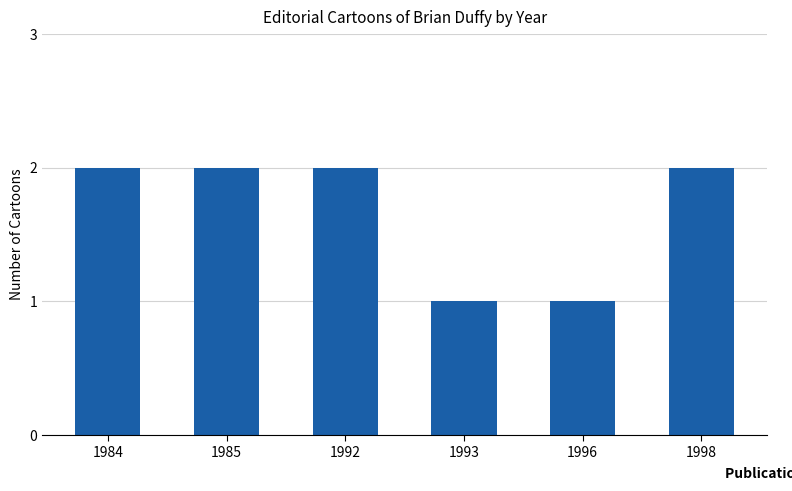

The chart shows a value of 3 at 1992. True or false?

False